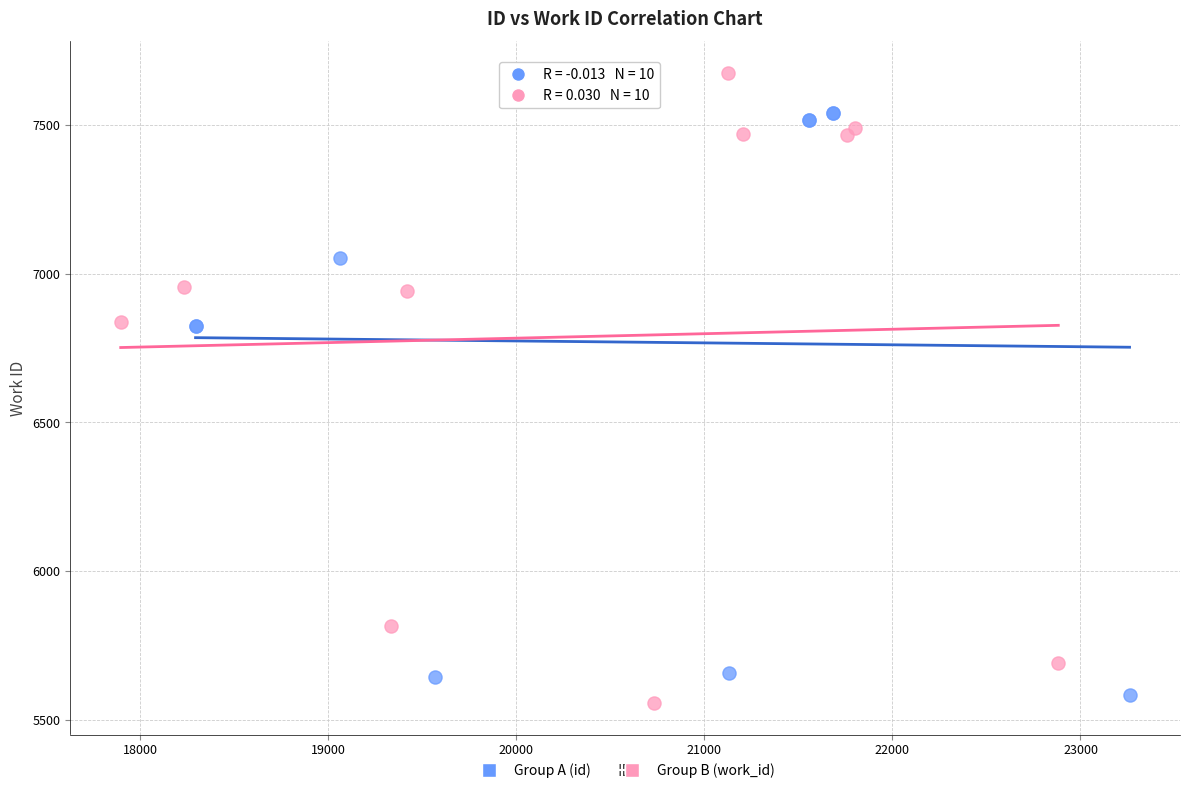

Which series contains the highest Y value?

Group B (work_id)